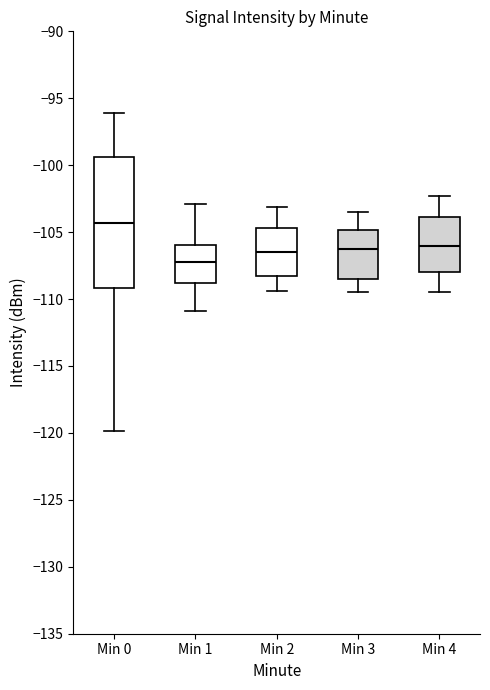

Reading left to right, read every box against the y-axis: the position of its median line, the range the box covers, and the ends of its whiskers. The values are not printed on the chart, so give them approximately, as read against the axis.

Min 0: median -104.5, box -109.0 to -99.5, whiskers -120.0 to -96.0
Min 1: median -107.0, box -109.0 to -106.0, whiskers -111.0 to -103.0
Min 2: median -106.5, box -108.0 to -104.5, whiskers -109.5 to -103.0
Min 3: median -106.0, box -108.5 to -105.0, whiskers -109.5 to -103.5
Min 4: median -106.0, box -108.0 to -104.0, whiskers -109.5 to -102.5